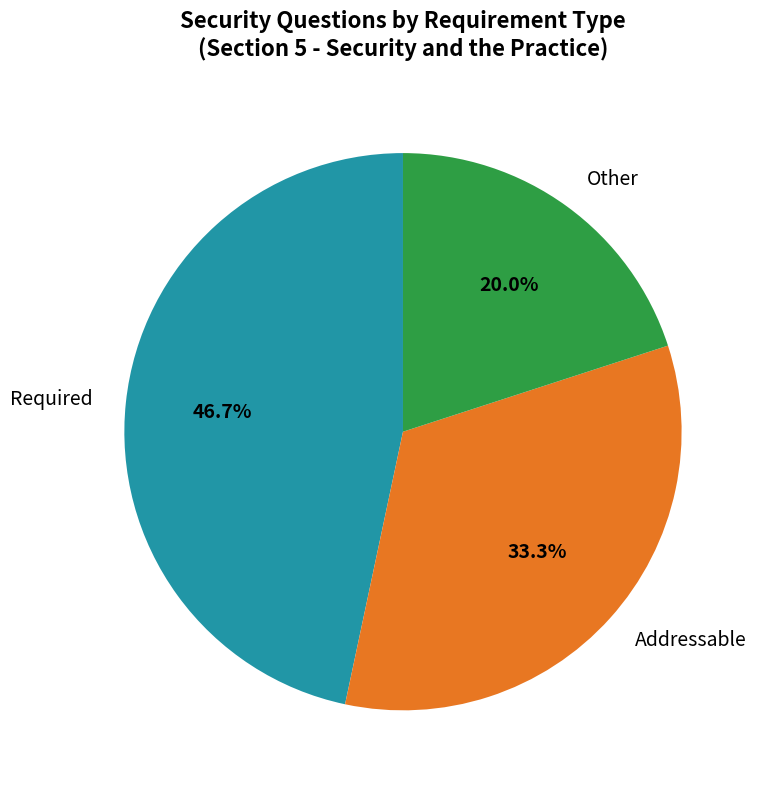

To the nearest percent, what is the difference between the Required and Addressable slice percentages?

13%